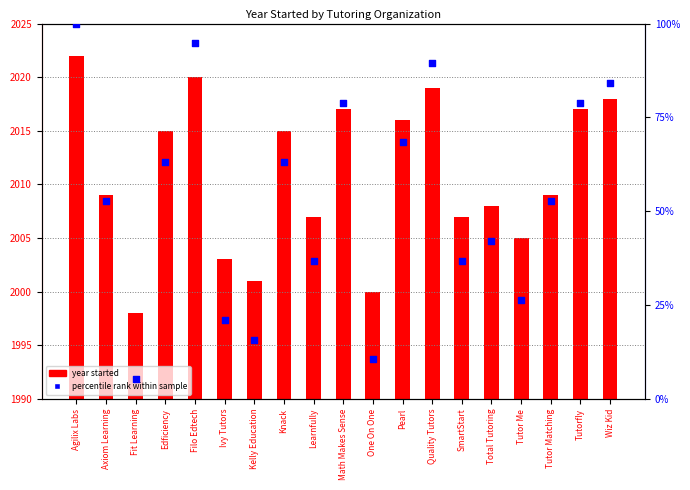

What is the total value across all series at Pearl?

2084.4